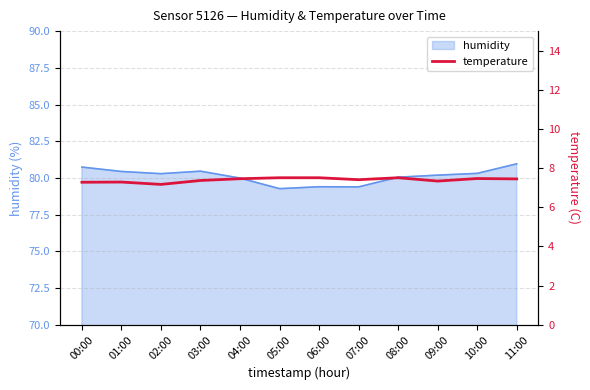

How many lines are shown in the chart?

1